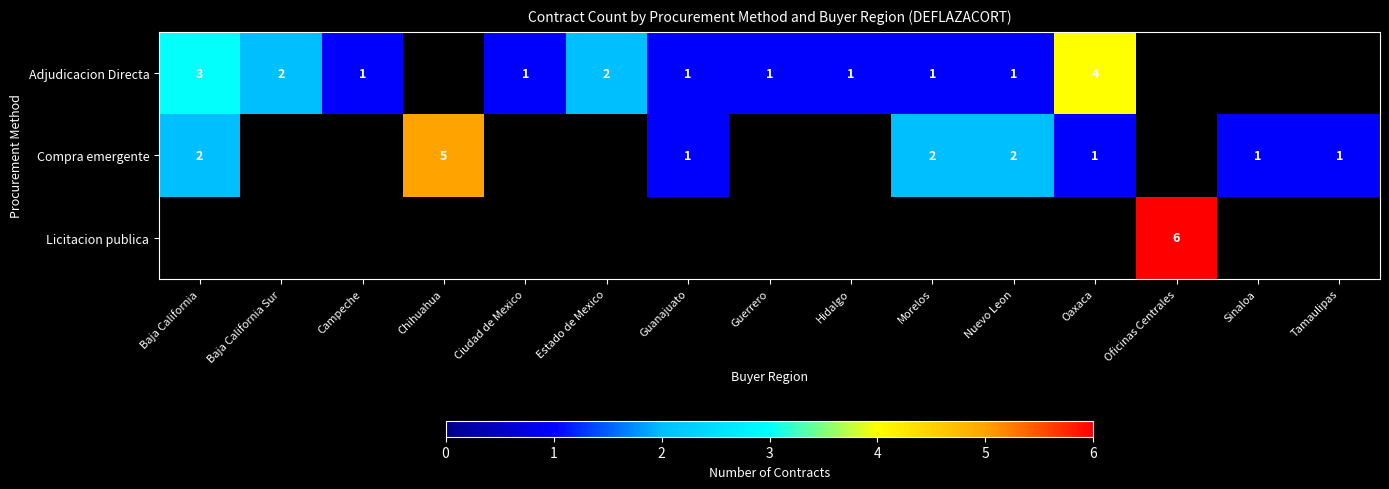

Is it true that Compra emergente equals 2 at Baja California?

True